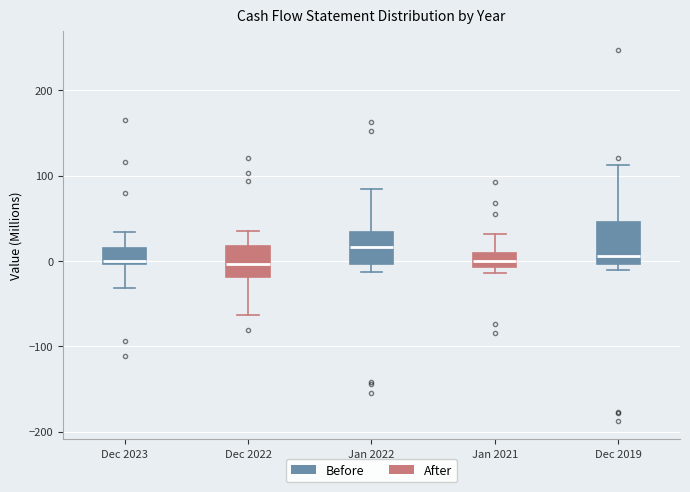

Reading left to right, transcribe this box plot: for each box, give where its median line is, the range the box spans, and where its two whiskers end, as read against the y-axis. The values are not printed on the chart, so give them approximately, as read against the axis.

Dec 2023: median 0 (just above the box's lower edge), box 0 to 20, whiskers -30 to 30
Dec 2022: median 0, box -20 to 20, whiskers -60 to 30
Jan 2022: median 20, box 0 to 30, whiskers -10 to 80
Jan 2021: median 0, box -10 to 10, whiskers -10 (just below the box's lower edge) to 30
Dec 2019: median 10, box 0 to 50, whiskers -10 to 110